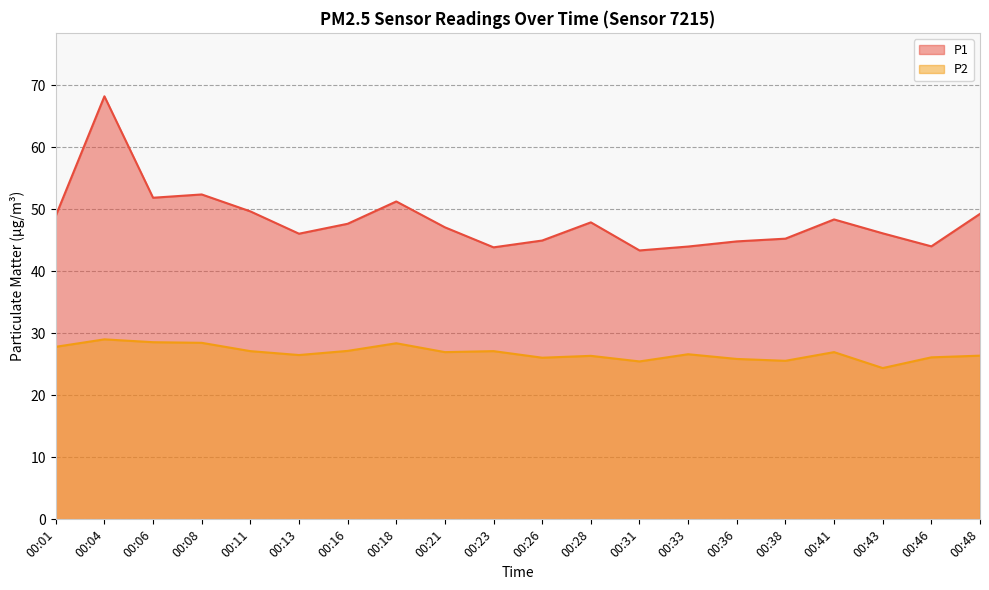

Rank the series by their maximum value, from lowest to highest.

P2, P1